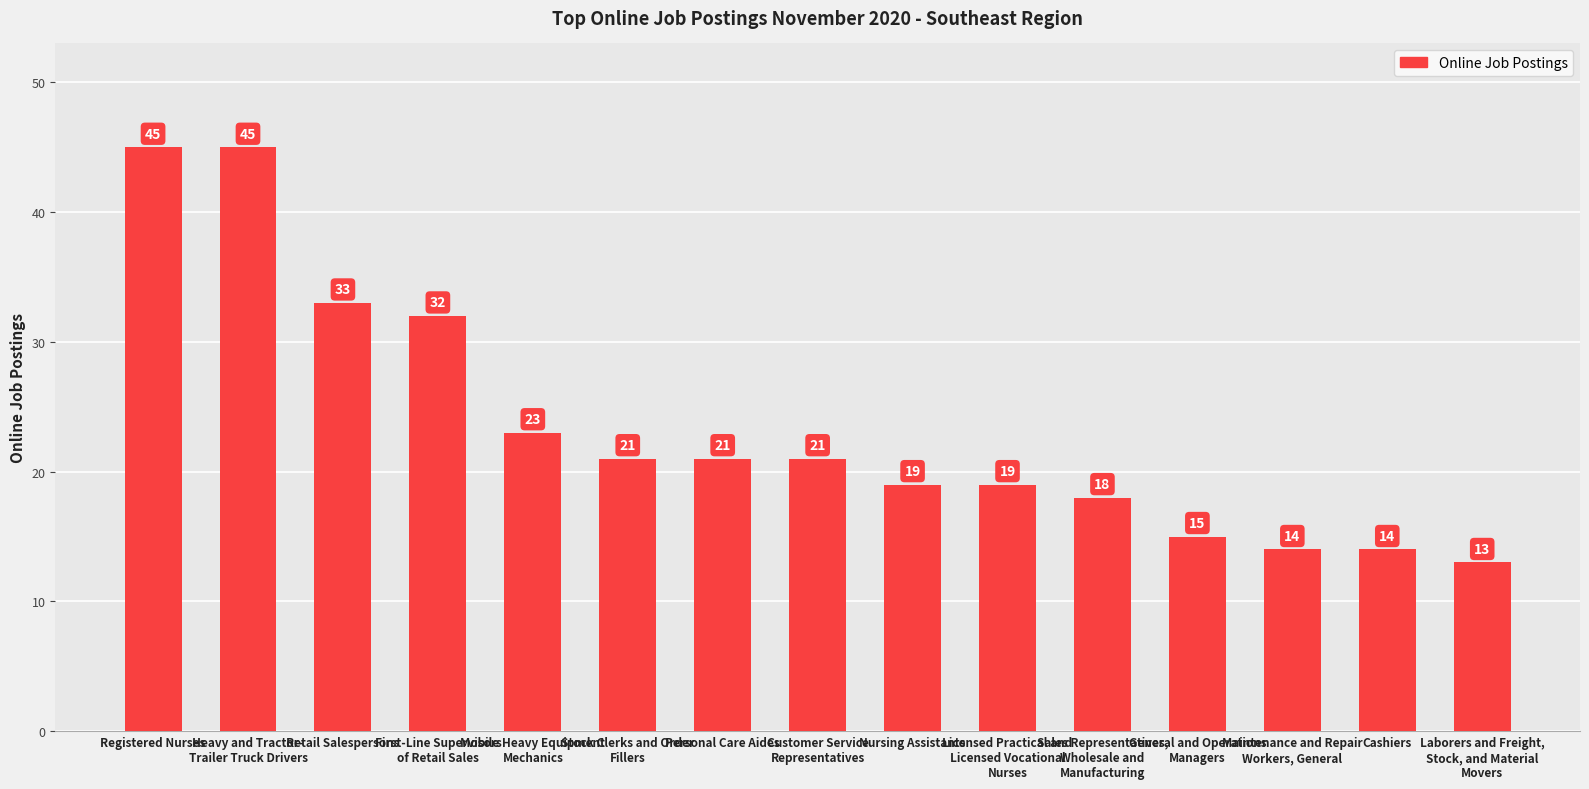

Reading left to right, list all the values displayed in this chart.

45	45	33	32	23	21	21	21	19	19	18	15	14	14	13